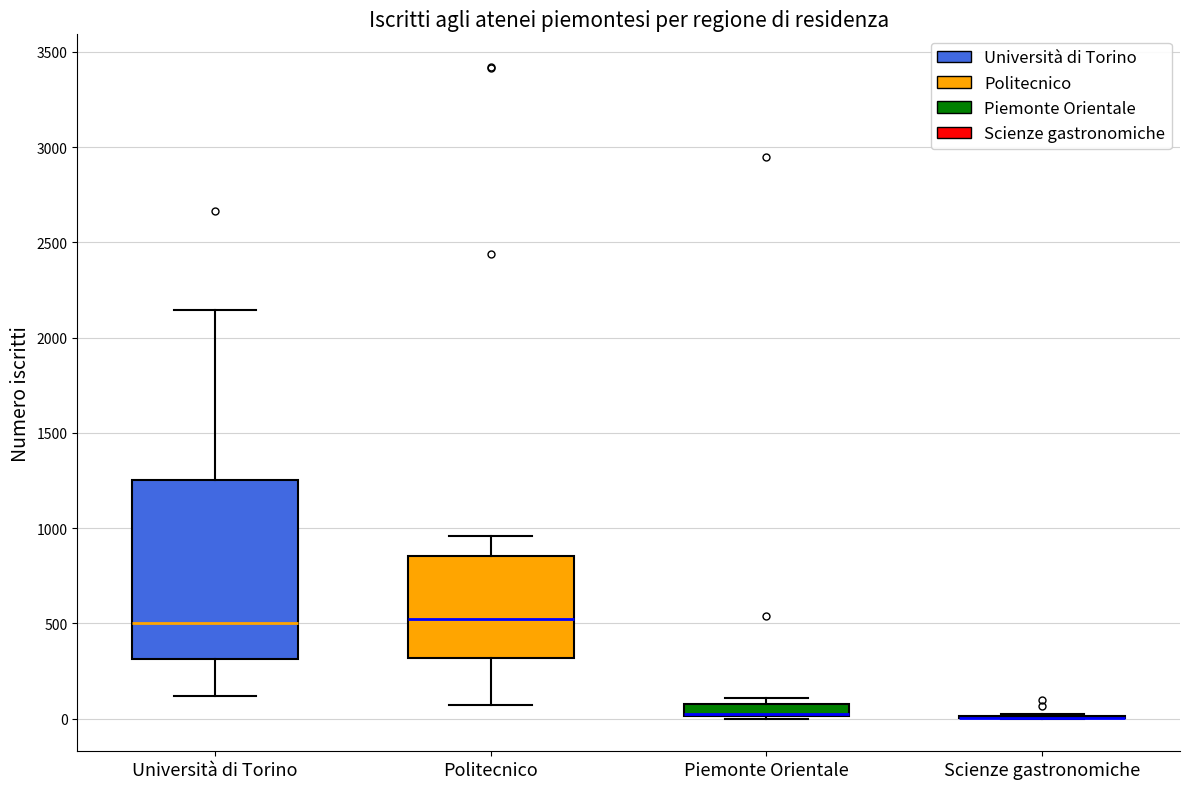

Where does the median line of the box for Politecnico sit on the y-axis? The values are not printed on the chart, so give them approximately, as read against the axis.

500